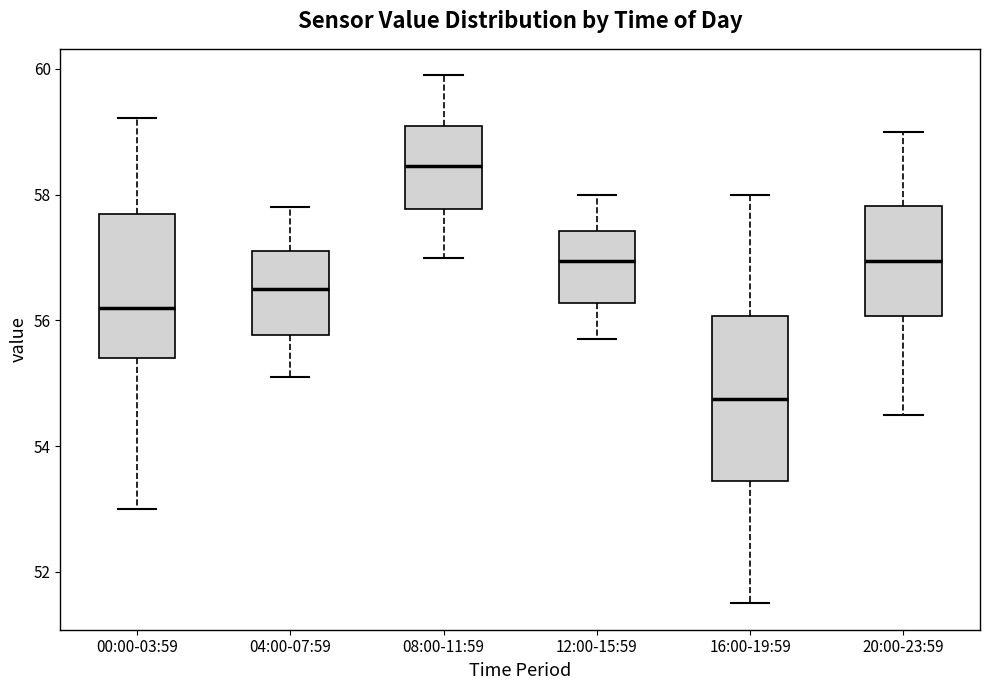

Which box has the highest median line?

08:00-11:59